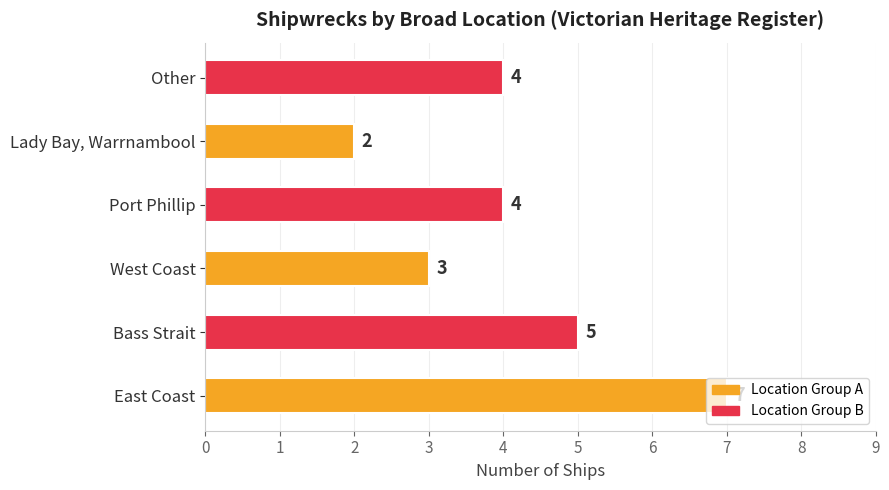

What is the smallest value displayed?

2